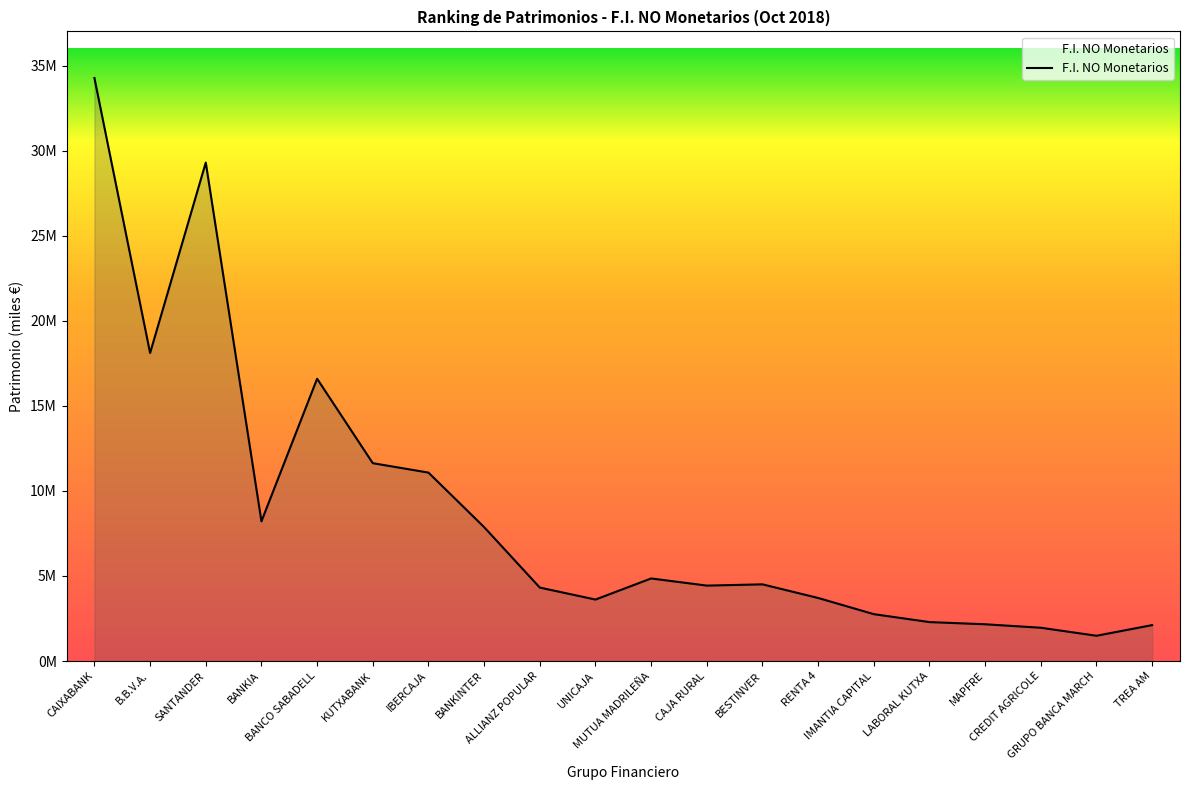

Does the chart display data point markers on the line(s)?

No